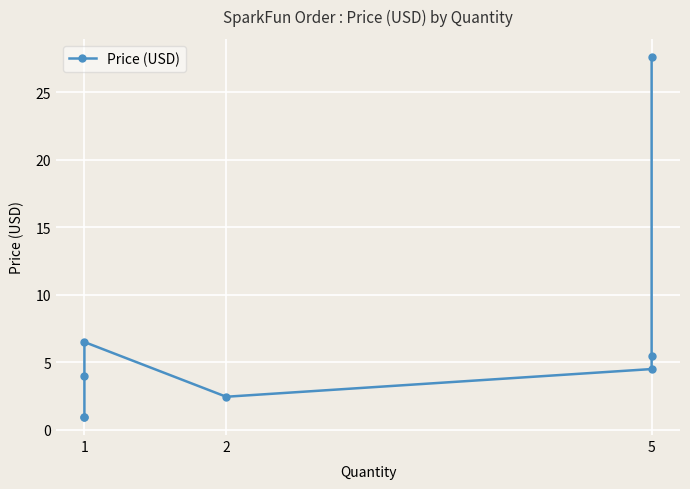

How many data points does each series have?

8